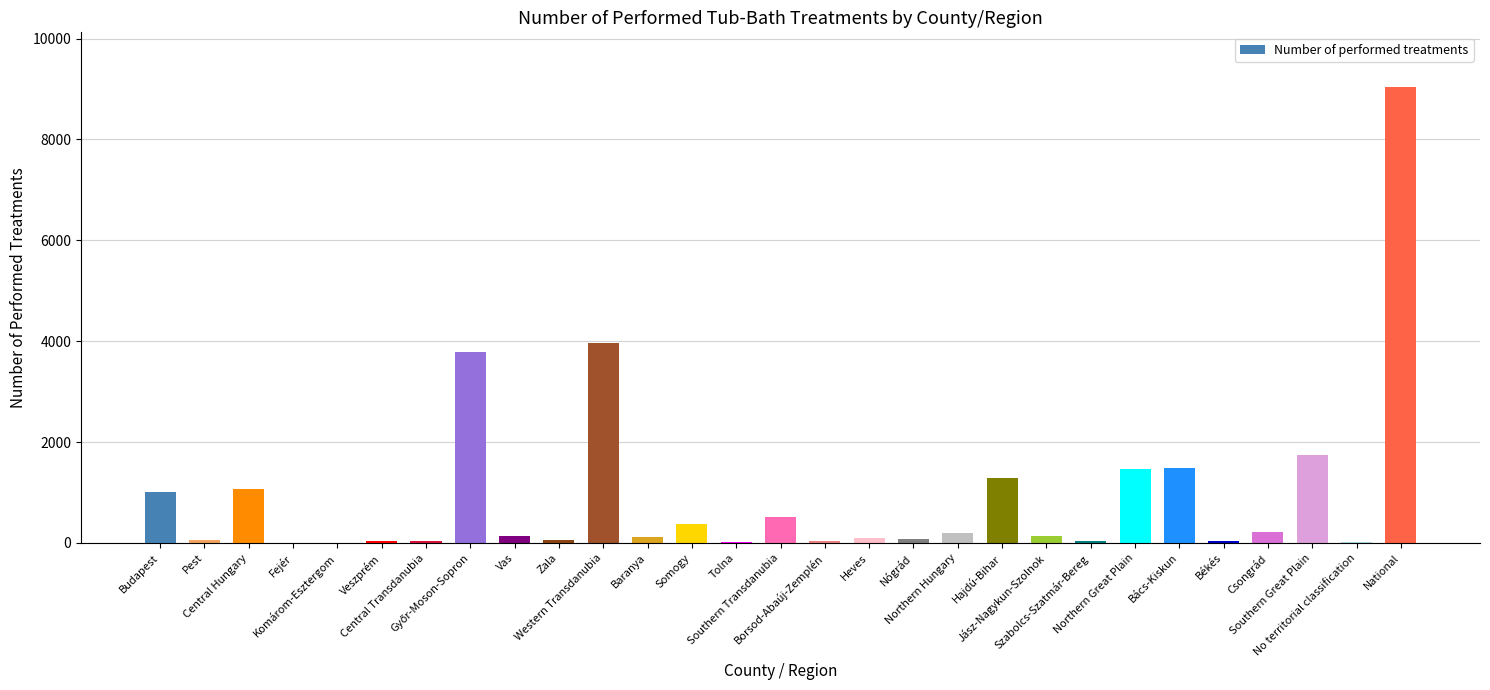

The chart shows a value of 132 at Vas. True or false?

True